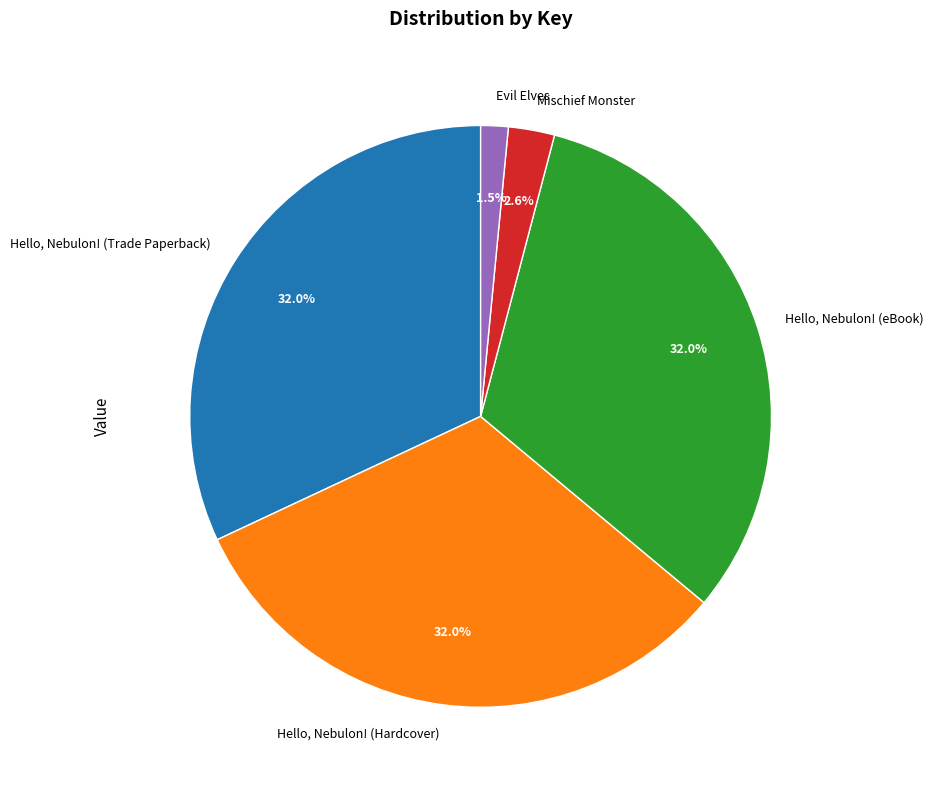

Is there any slice that represents more than half of the pie?

No